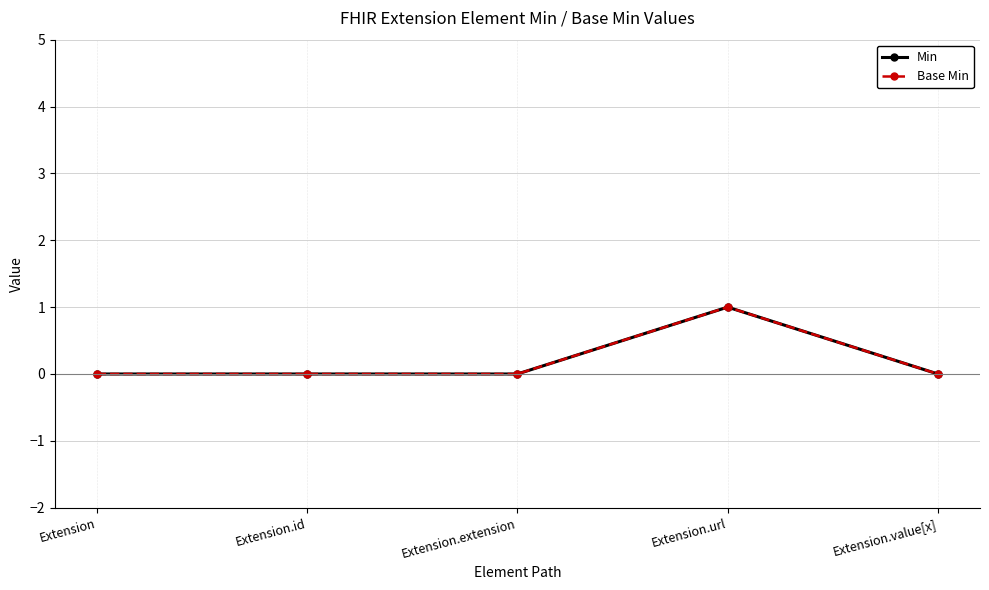

Reading left to right, list all the values displayed in this chart.

Min: Extension=0	Extension.id=0	Extension.extension=0	Extension.url=1	Extension.value[x]=0
Base Min: Extension=0	Extension.id=0	Extension.extension=0	Extension.url=1	Extension.value[x]=0